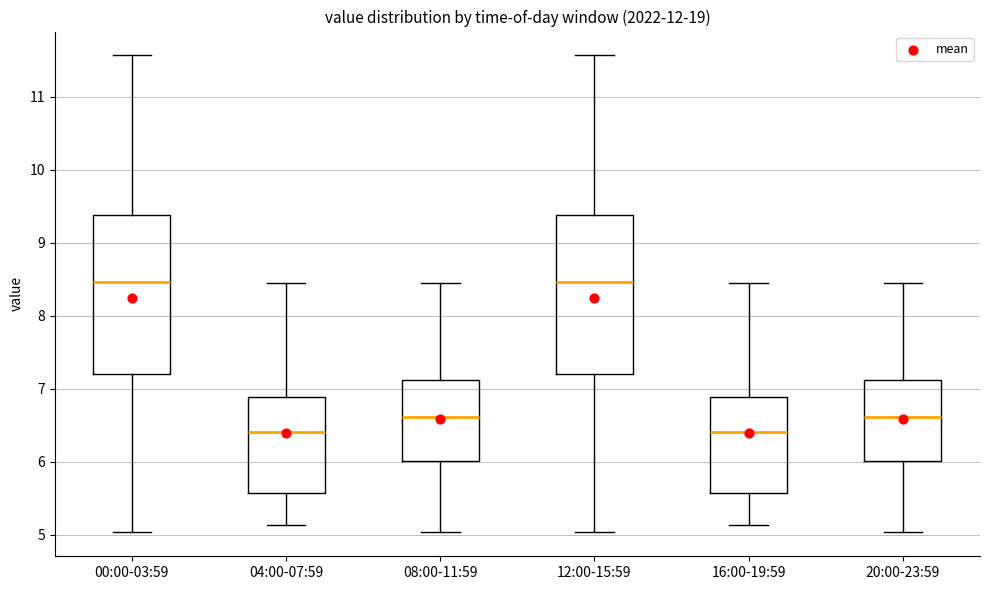

Where does the lower whisker of the box for 12:00-15:59 end on the y-axis? The values are not printed on the chart, so give them approximately, as read against the axis.

5.0